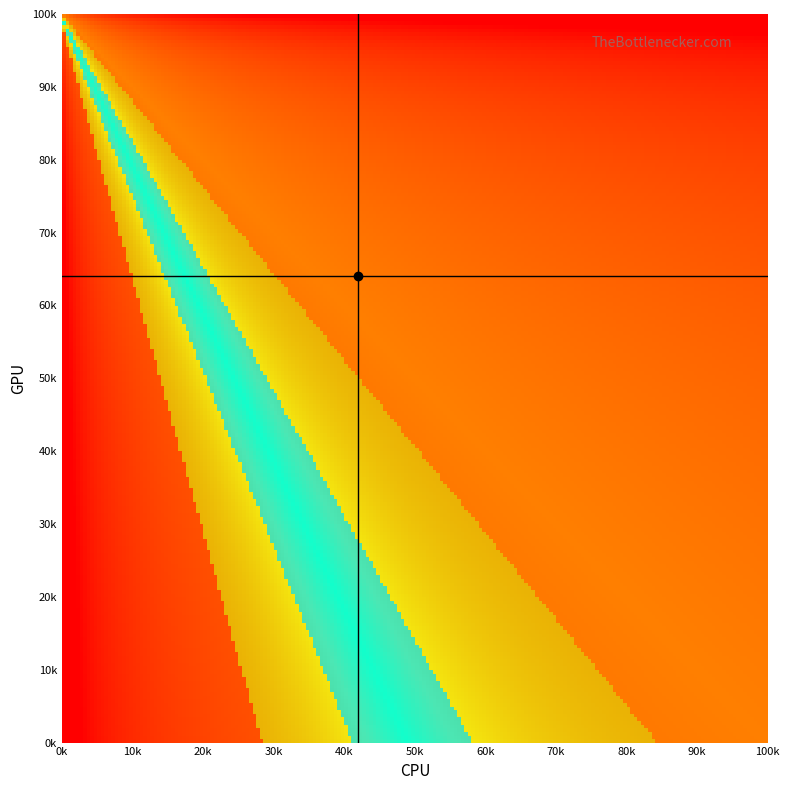

Count the number of categories in the chart.

11